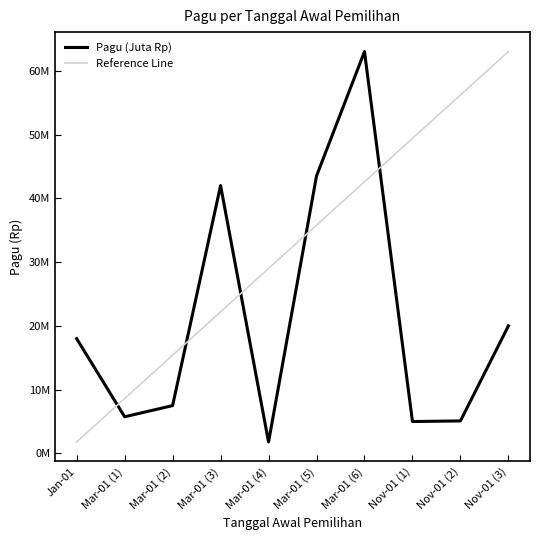

Is this an area chart (filled region under the line)?

No